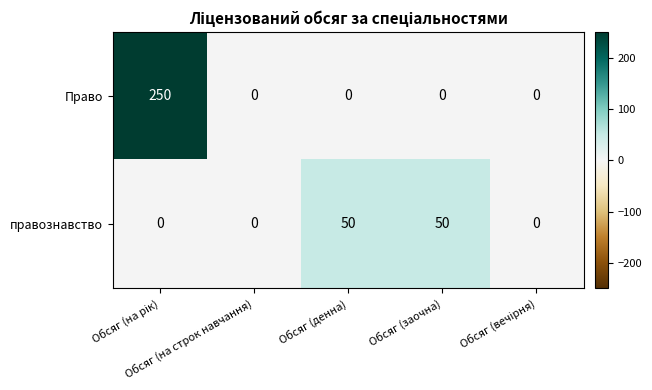

What is the sum of all правознавство values?

100